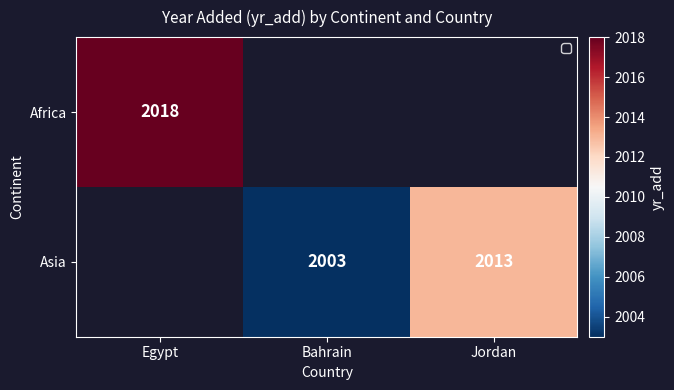

The Asia series shows 2003 at Bahrain. True or false?

True